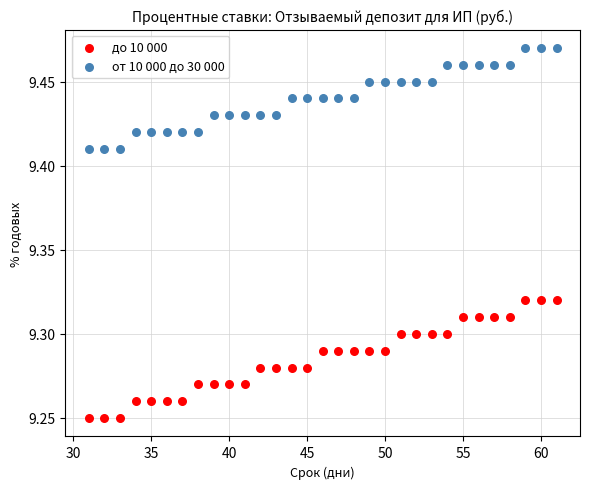

Which series contains the highest Y value?

от 10 000 до 30 000